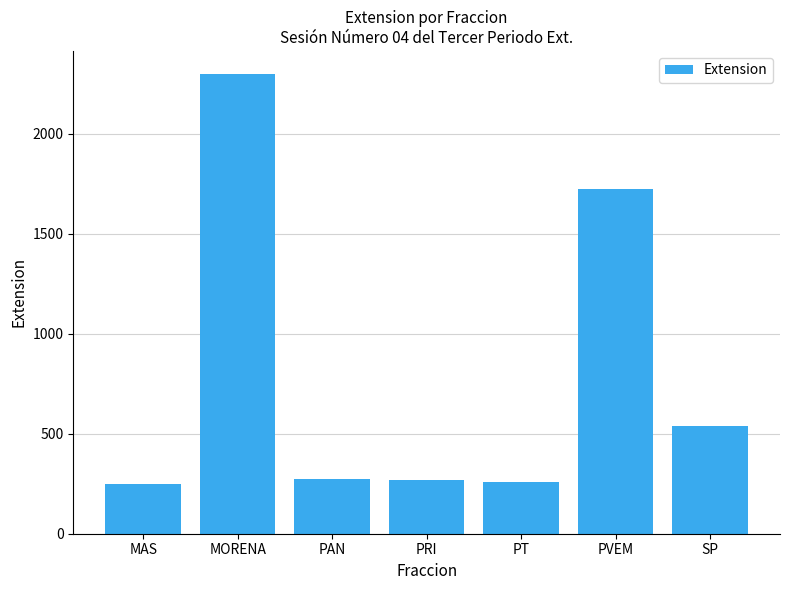

Where is the data nearest to the value 1275?

PVEM